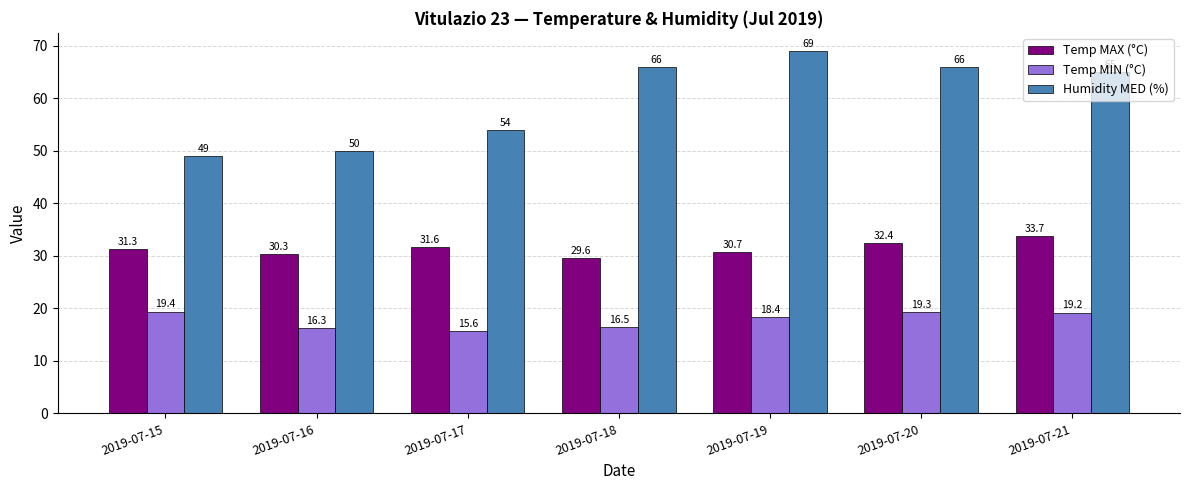

The value of Humidity MED (%) at 2019-07-17 is 83.9. True or false?

False